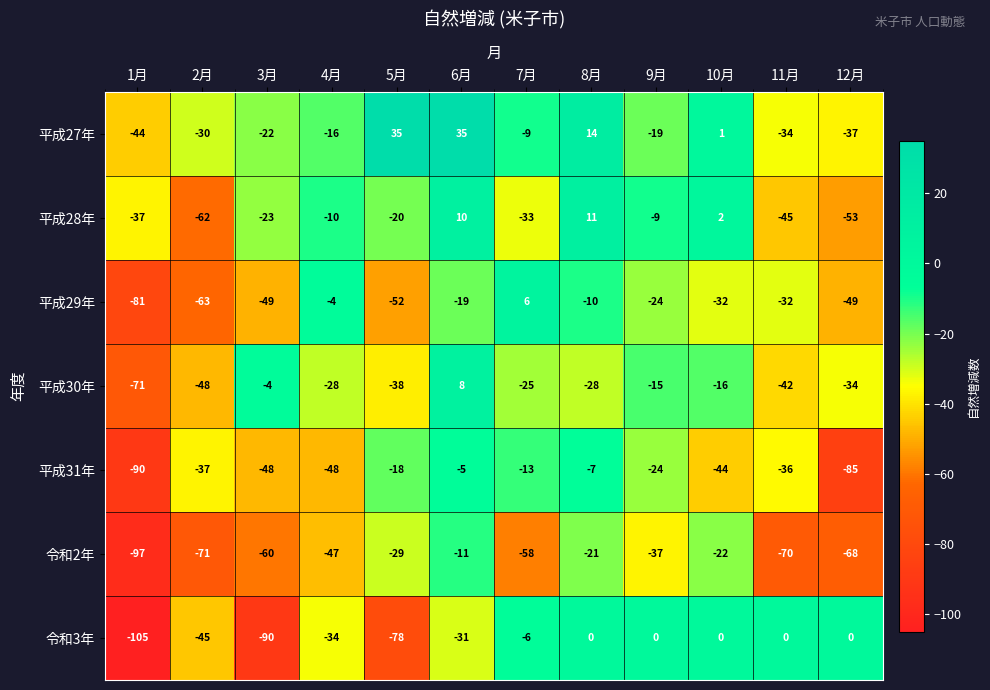

What is the difference between the highest and lowest values at 7月?

64